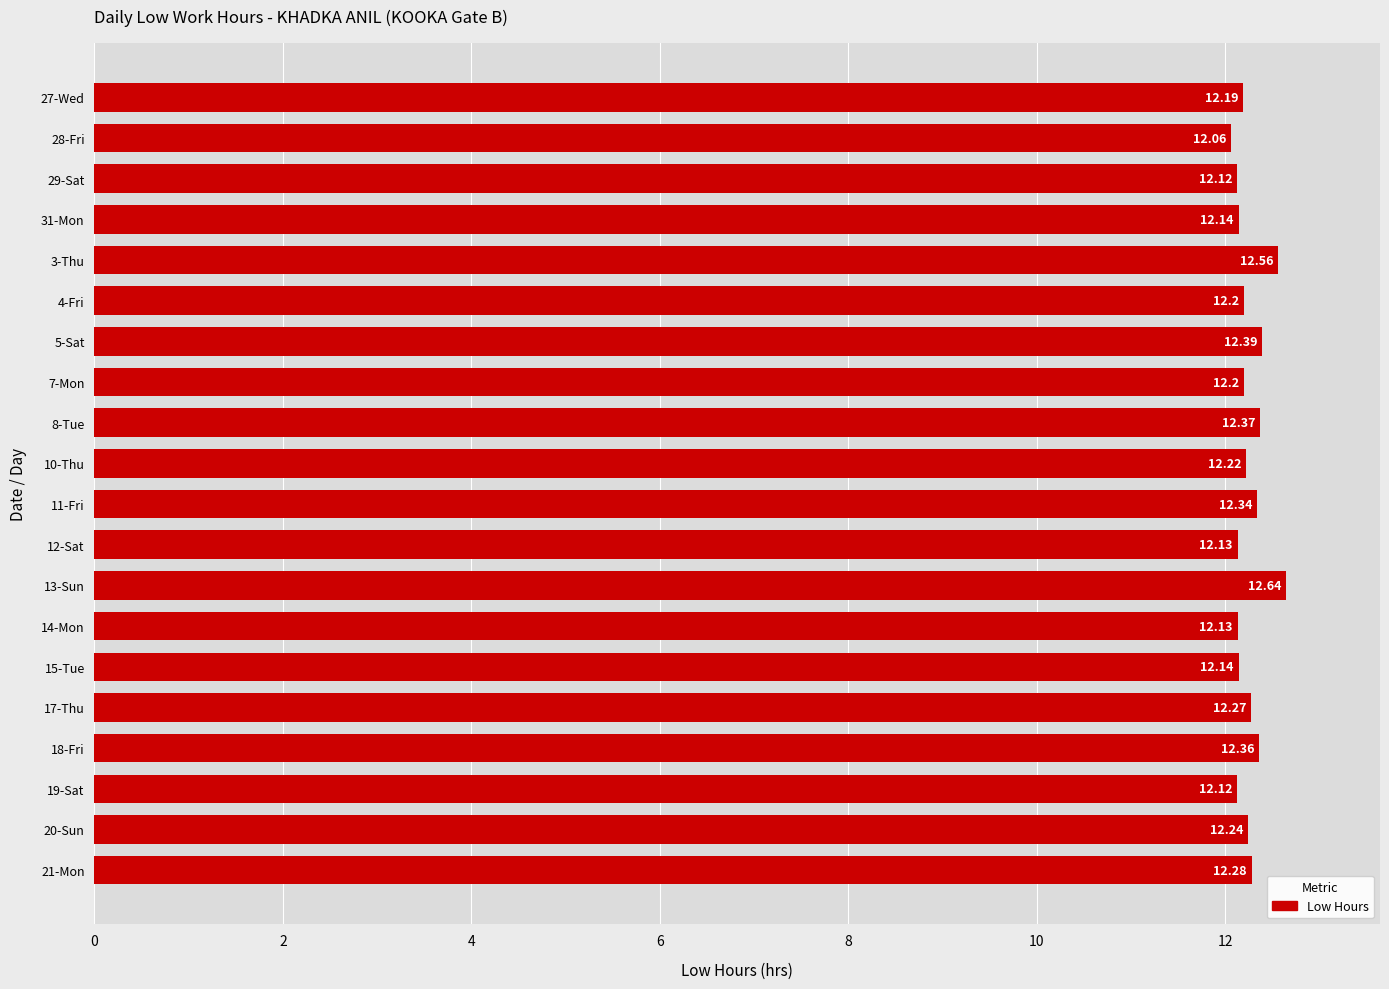

Are the bars horizontal?

Yes